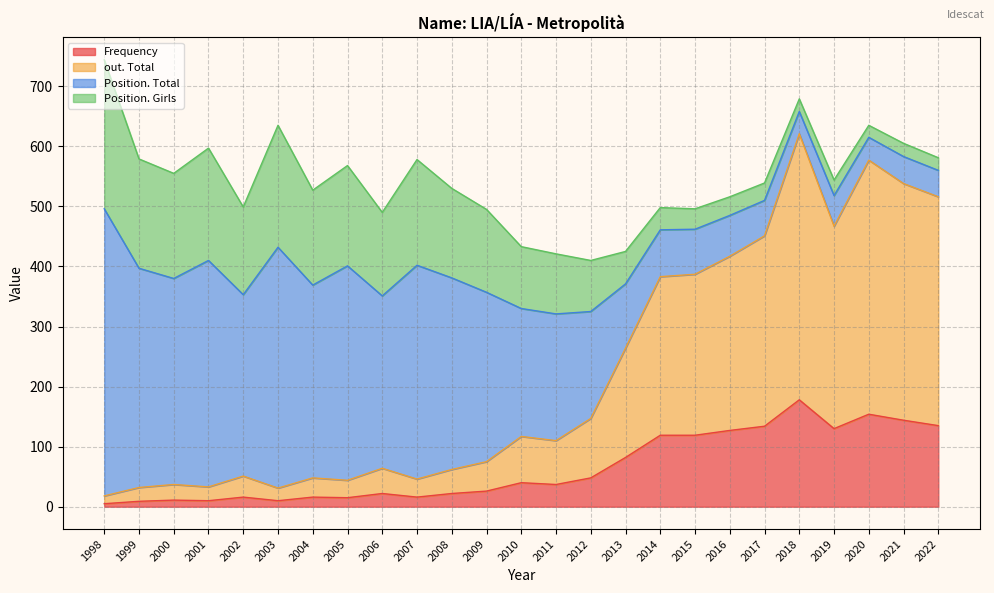

Which has a higher value, 2018 or 2004?

2018